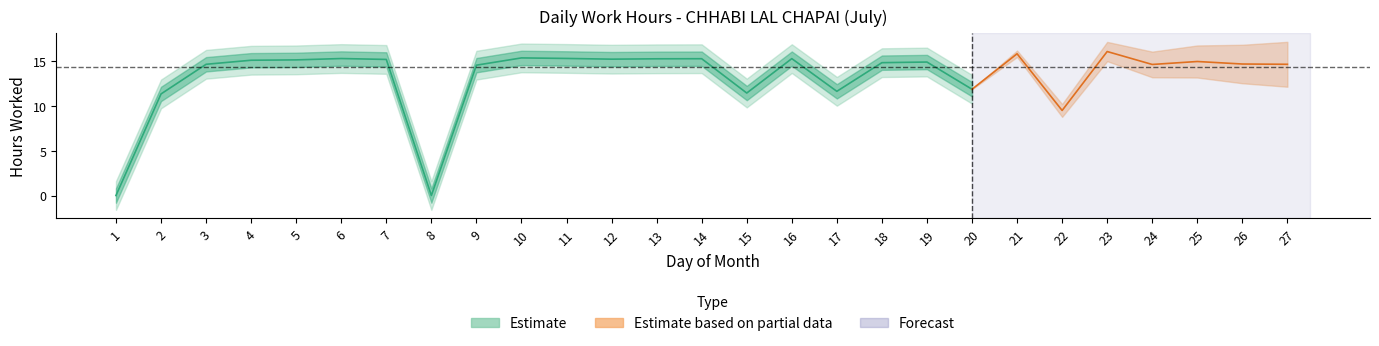

How many points are lower than both their immediate neighbors (excluding endpoints)?

7